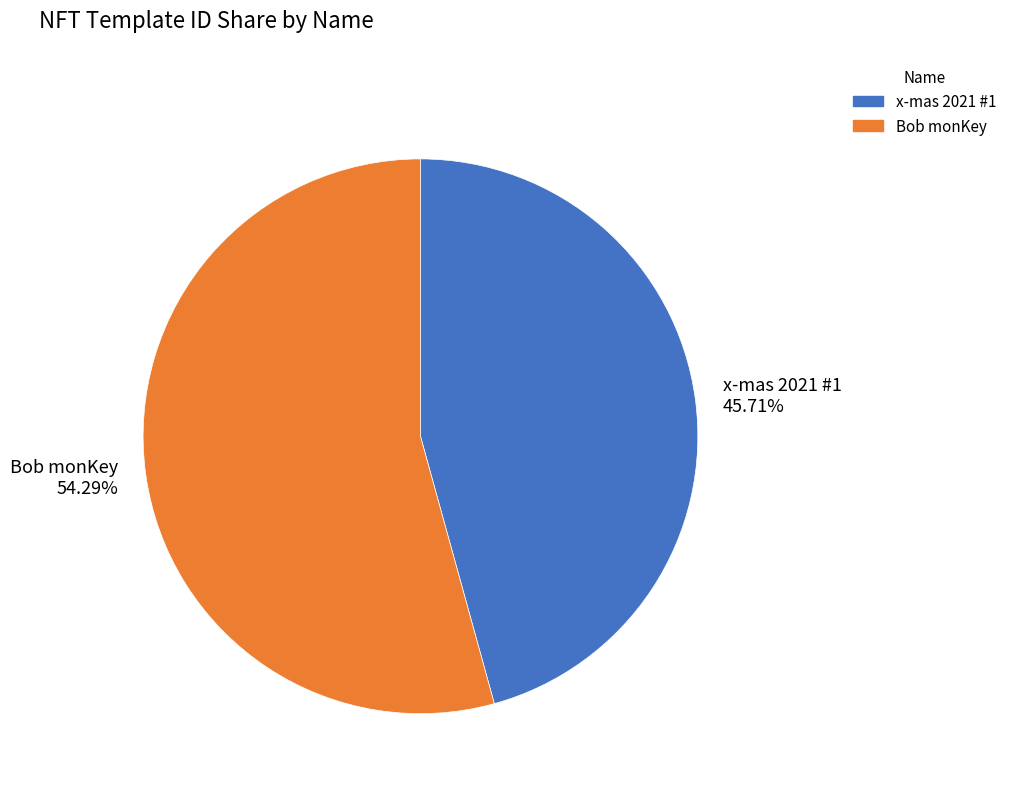

What is the smallest slice in the pie chart?

x-mas 2021 #1